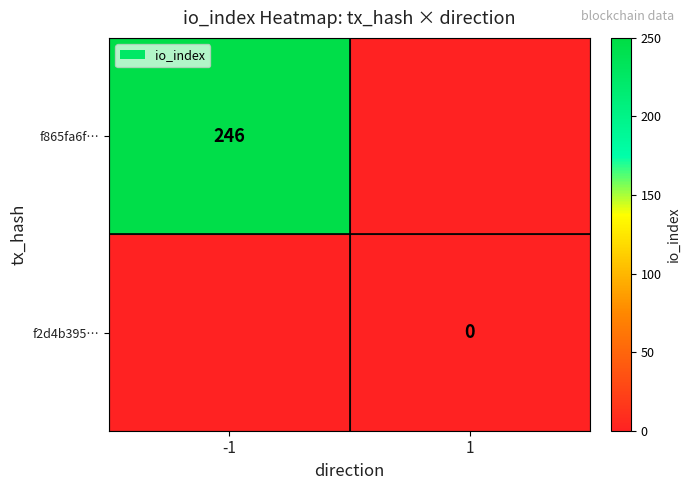

The value of f865fa6f… at -1 is 246. True or false?

True